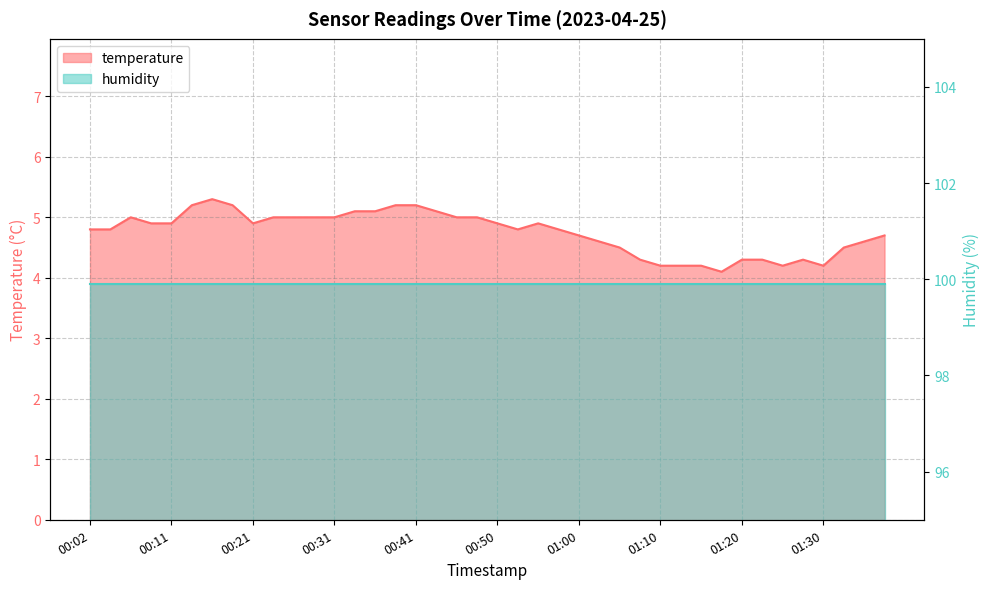

Which category has the lowest value across all series?

01:17